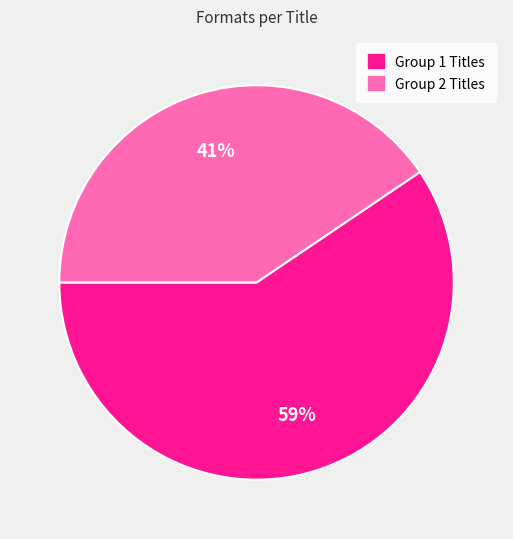

To the nearest percent, what is the average slice percentage?

50%